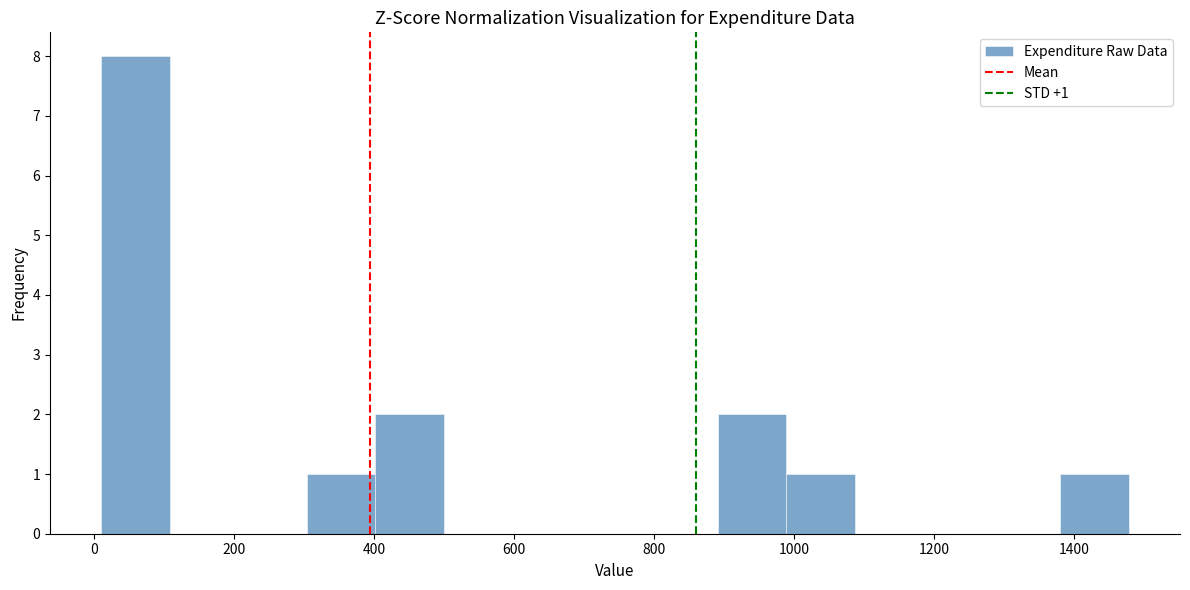

Which range on the x-axis has the tallest bar?

20 to 100